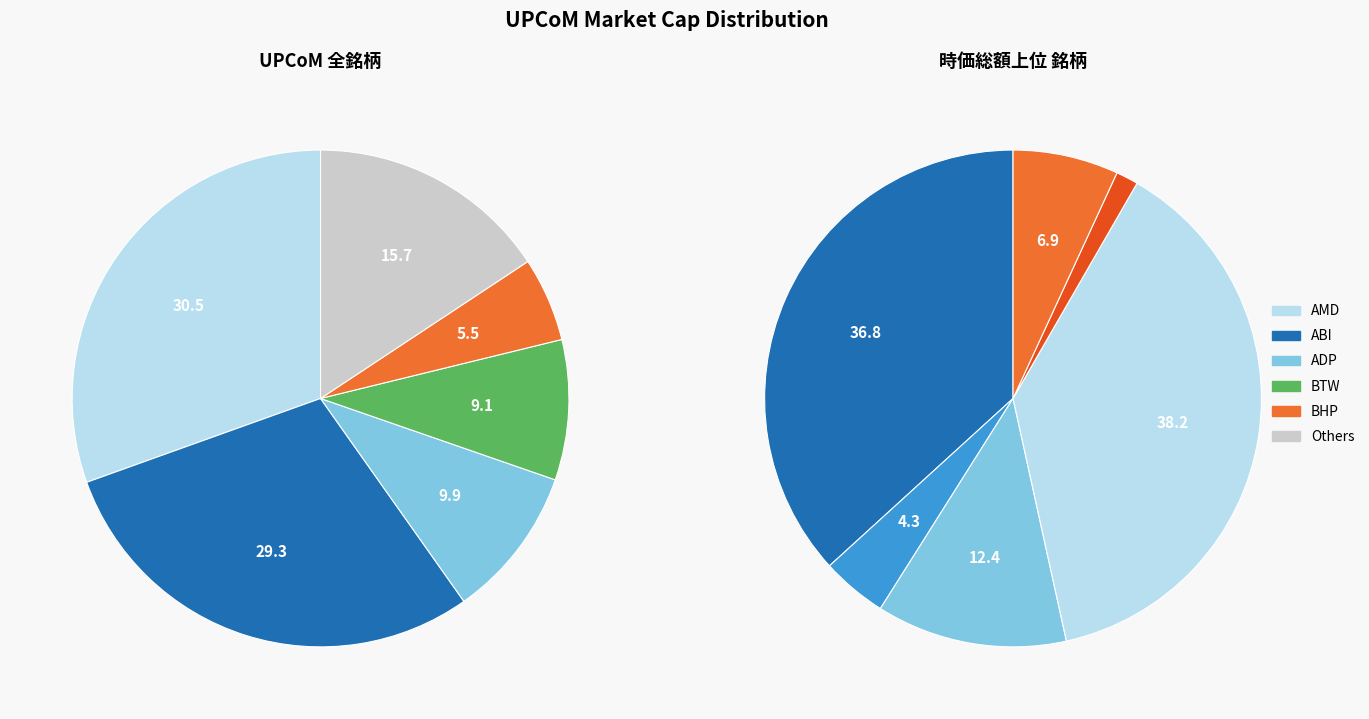

What is the ratio of the value at ABI to the value at AMD?

1.0